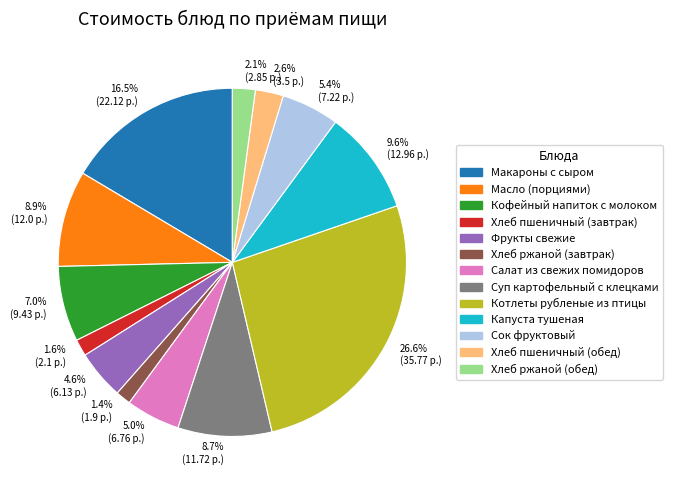

What percentage is NOT represented by Салат из свежих помидоров?

95.0%